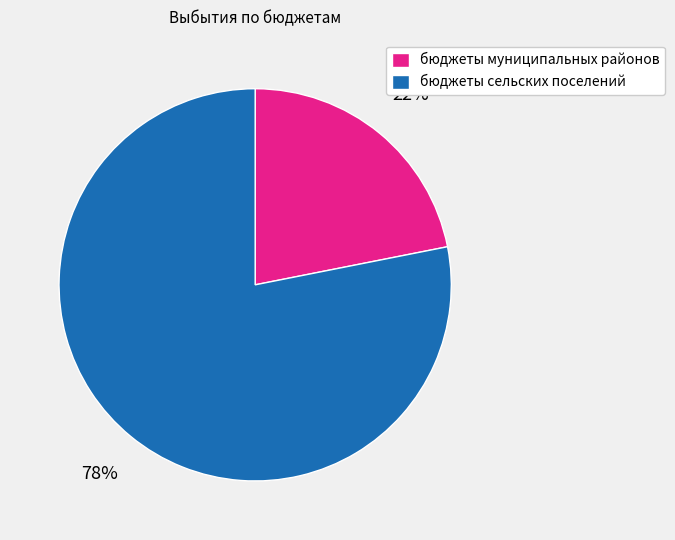

Is it true that бюджеты муниципальных районов is 22% of the pie?

True